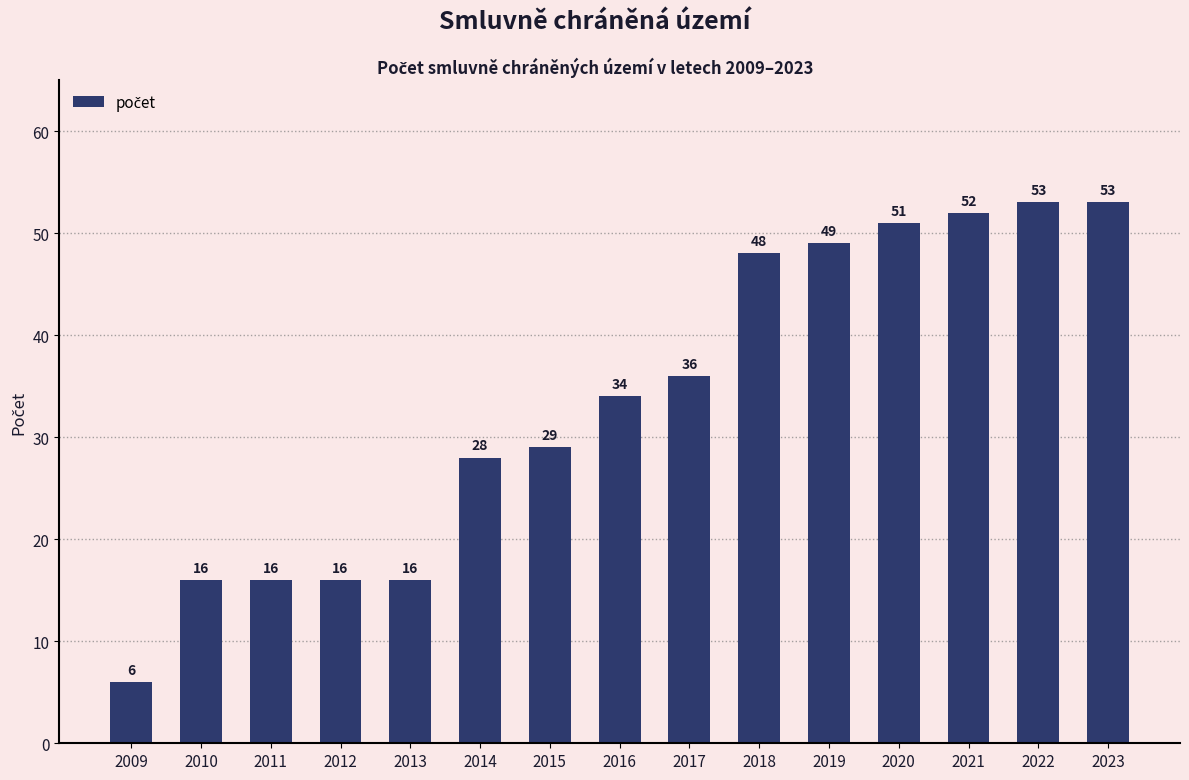

Approximately how many times larger is the value at 2017 compared to 2023?

0.7